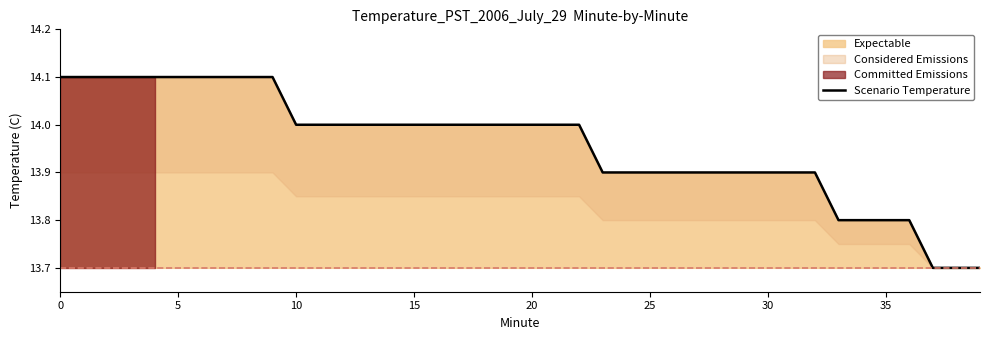

True or false: there are more than 1 points higher than both neighbors.

False